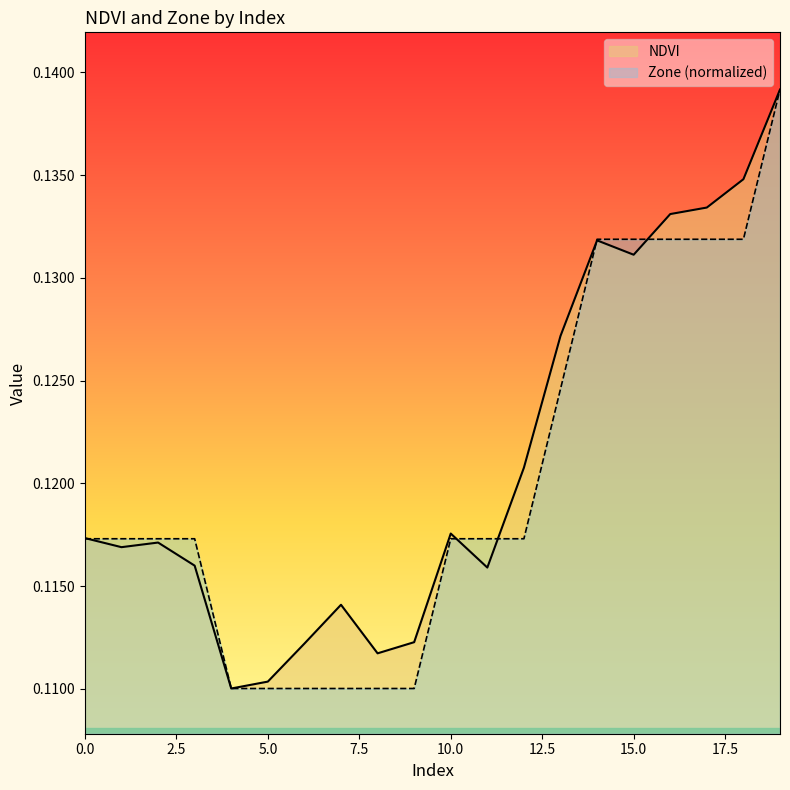

True or false: NDVI and Zone (normalized) intersect in this chart.

True